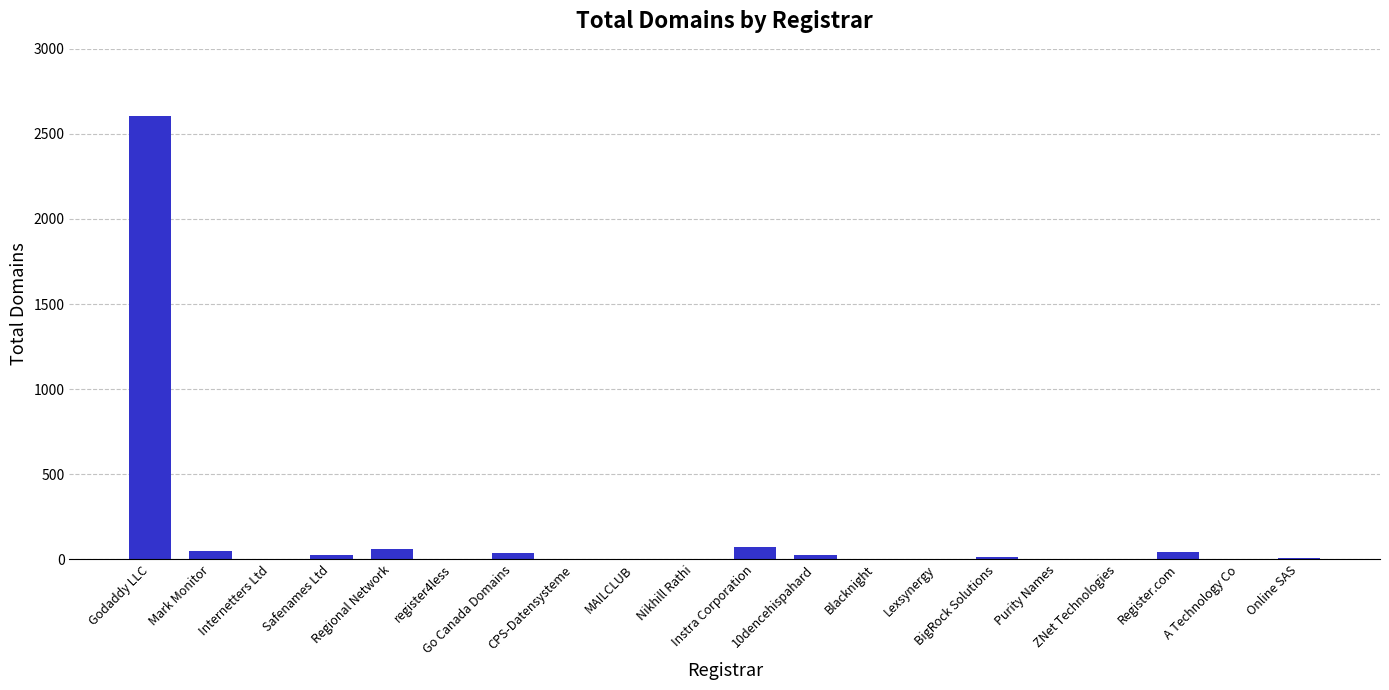

What is the sum of all values?

2942